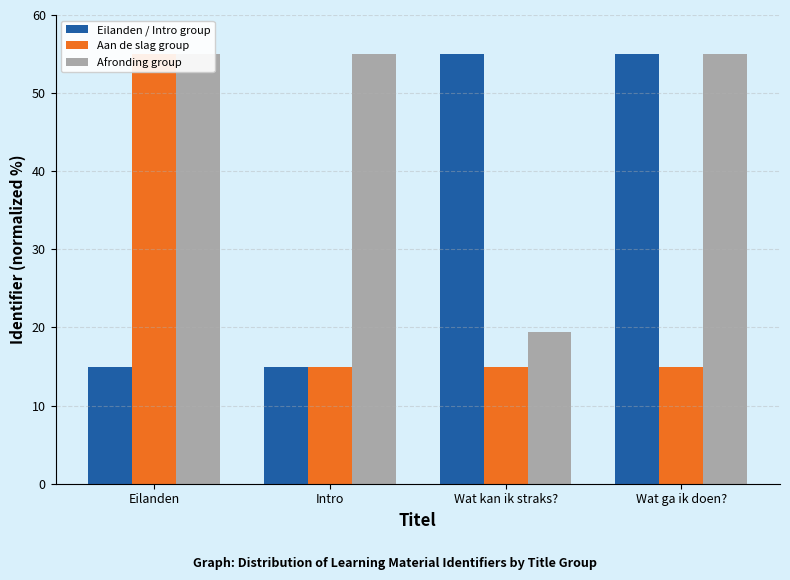

List the series in order of their peak value, highest first.

Afronding group, Aan de slag group, Eilanden / Intro group